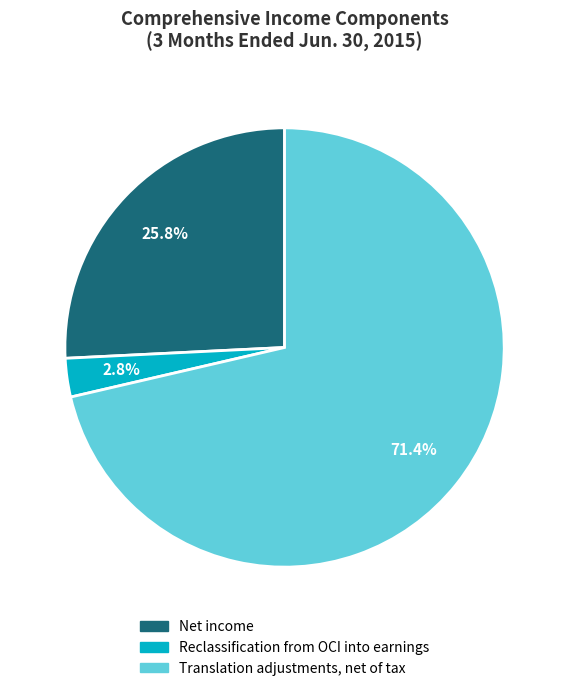

To the nearest percent, what is the combined percentage of Translation adjustments, net of tax and Reclassification from OCI into earnings?

74%